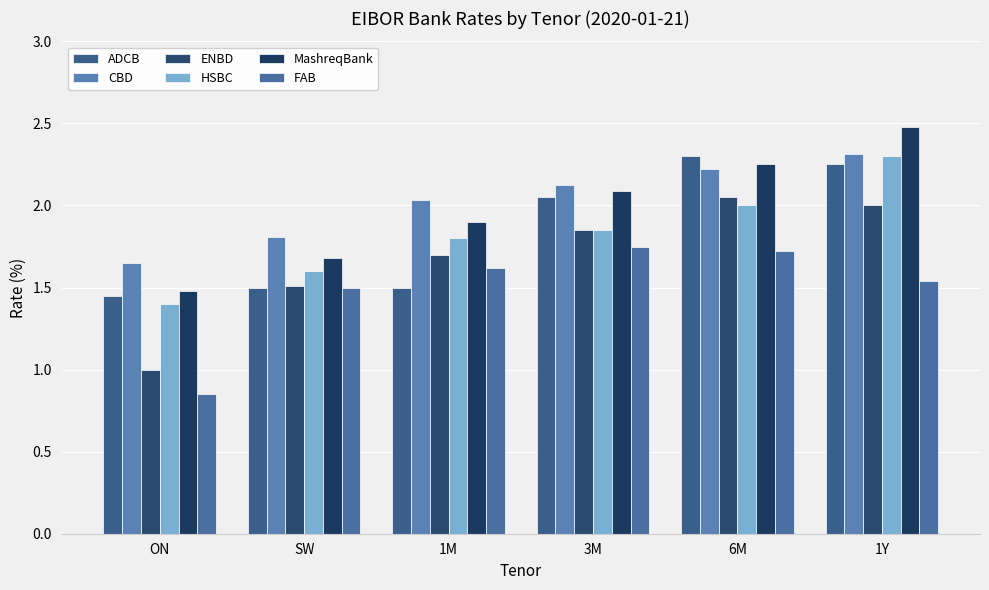

What is the sum of all ENBD values?

10.1